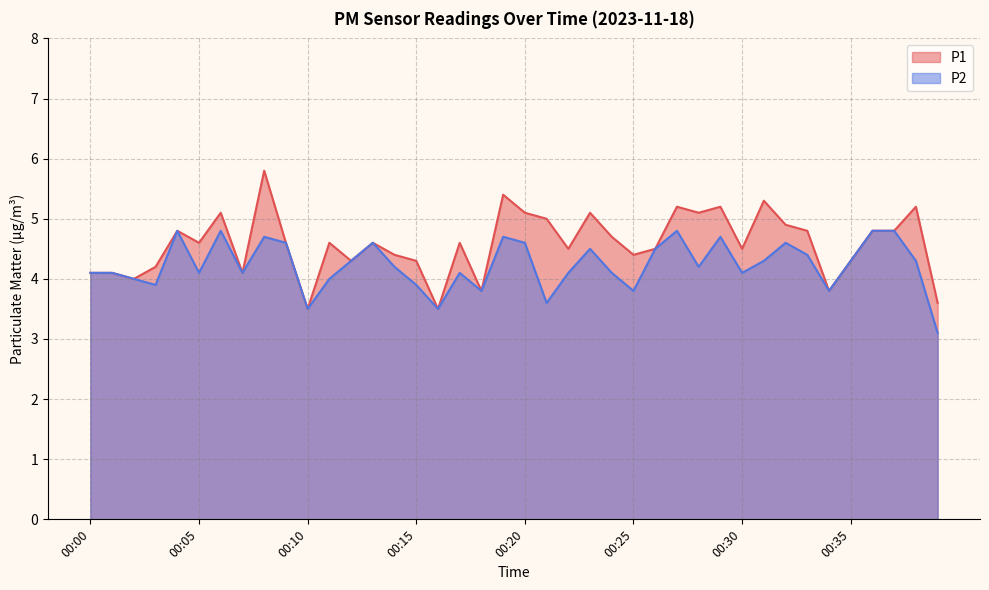

Which series has the largest total across all categories?

P1